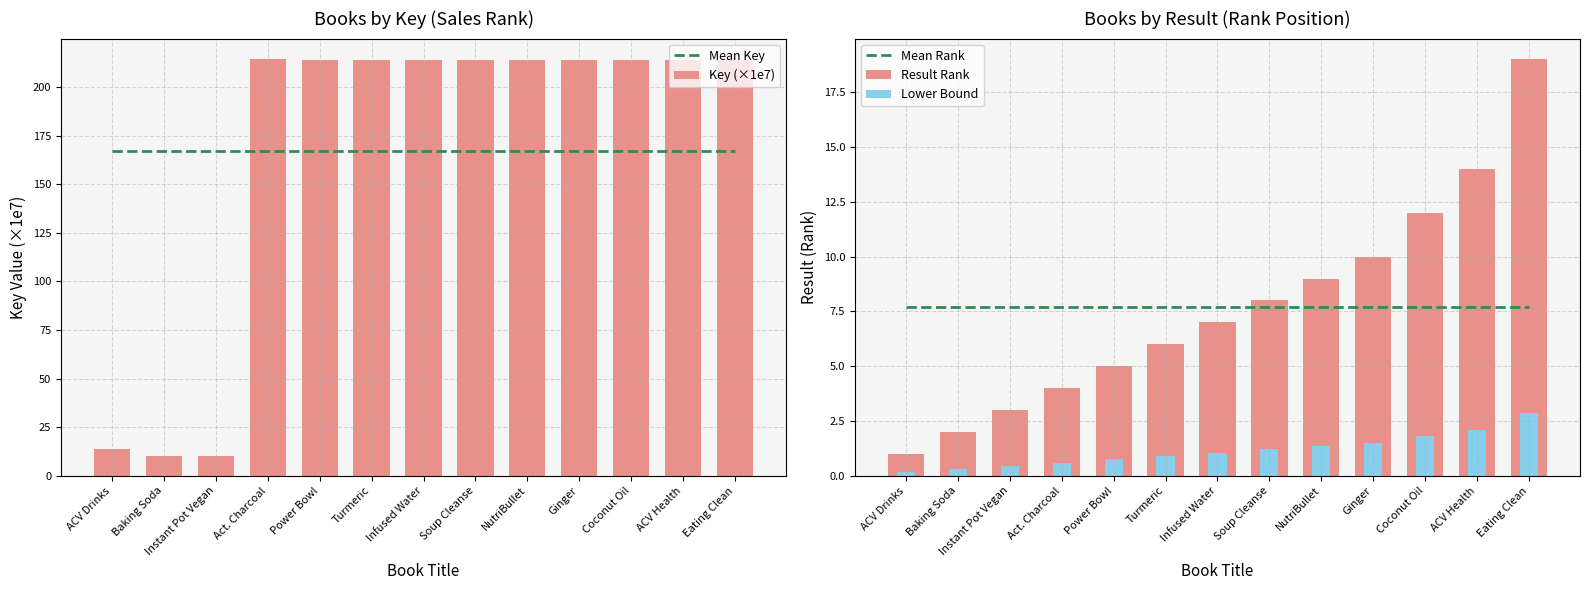

Reading right to left, list all the values displayed in this chart.

Mean Key: Eating Clean=167.1	ACV Health=167.1	Coconut Oil=167.1	Ginger=167.1	NutriBullet=167.1	Soup Cleanse=167.1	Infused Water=167.1	Turmeric=167.1	Power Bowl=167.1	Act. Charcoal=167.1	Instant Pot Vegan=167.1	Baking Soda=167.1	ACV Drinks=167.1
Key (×1e7): Eating Clean=213.8	ACV Health=213.8	Coconut Oil=213.8	Ginger=213.8	NutriBullet=213.8	Soup Cleanse=213.8	Infused Water=213.8	Turmeric=213.8	Power Bowl=213.8	Act. Charcoal=214.2	Instant Pot Vegan=10.0	Baking Soda=10.1	ACV Drinks=14.0
Mean Rank: Eating Clean=7.7	ACV Health=7.7	Coconut Oil=7.7	Ginger=7.7	NutriBullet=7.7	Soup Cleanse=7.7	Infused Water=7.7	Turmeric=7.7	Power Bowl=7.7	Act. Charcoal=7.7	Instant Pot Vegan=7.7	Baking Soda=7.7	ACV Drinks=7.7
Result Rank: Eating Clean=19.0	ACV Health=14.0	Coconut Oil=12.0	Ginger=10.0	NutriBullet=9.0	Soup Cleanse=8.0	Infused Water=7.0	Turmeric=6.0	Power Bowl=5.0	Act. Charcoal=4.0	Instant Pot Vegan=3.0	Baking Soda=2.0	ACV Drinks=1.0
Lower Bound: Eating Clean=2.9	ACV Health=2.1	Coconut Oil=1.8	Ginger=1.5	NutriBullet=1.3	Soup Cleanse=1.2	Infused Water=1.1	Turmeric=0.9	Power Bowl=0.8	Act. Charcoal=0.6	Instant Pot Vegan=0.4	Baking Soda=0.3	ACV Drinks=0.1